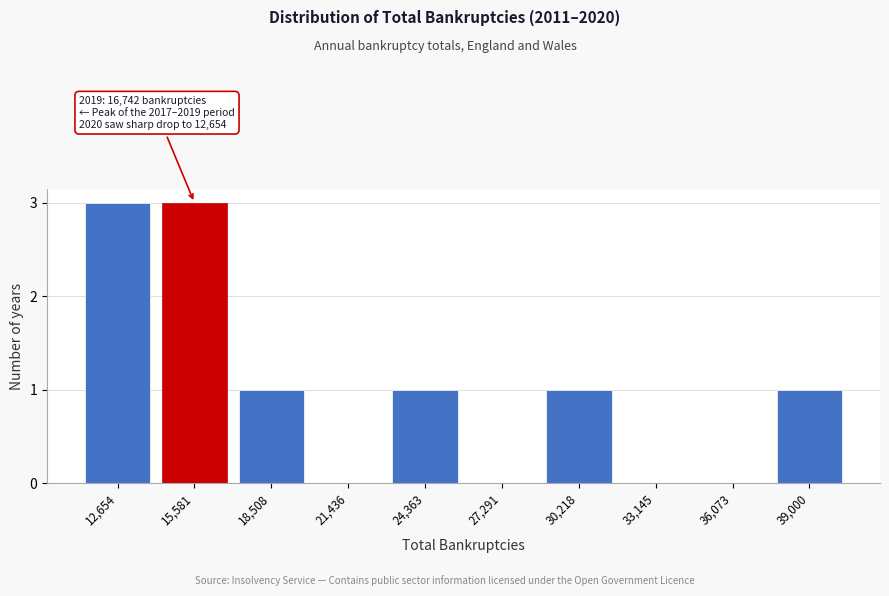

Reading left to right, extract all data points from this chart.

12,654=3	15,581=3	18,508=1	21,436=0	24,363=1	27,291=0	30,218=1	33,145=0	36,073=0	39,000=1